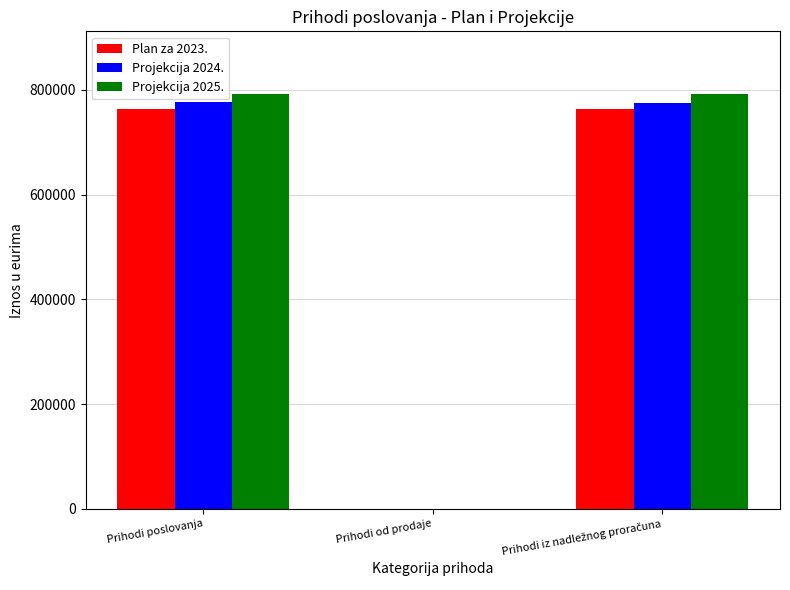

What is the maximum value shown in the chart?

792544